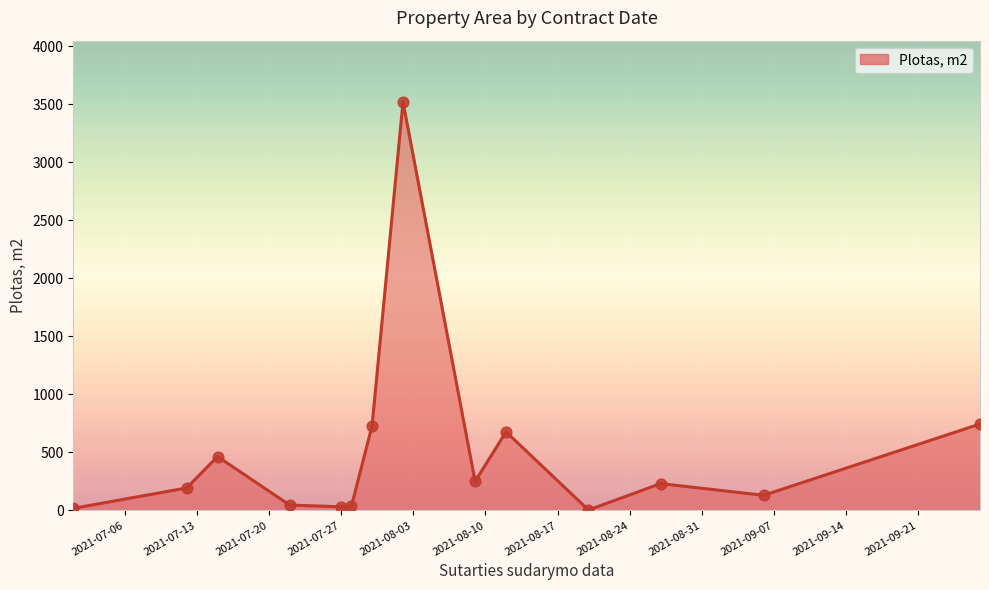

What is the maximum value shown in the chart?

3519.2